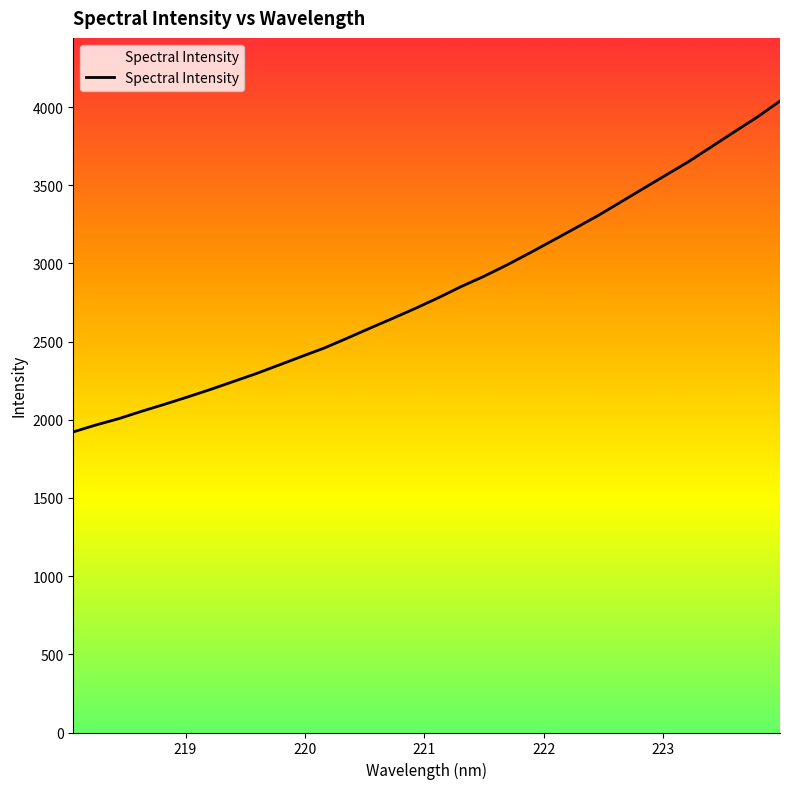

What is the difference between the second highest and second lowest values?

1968.8